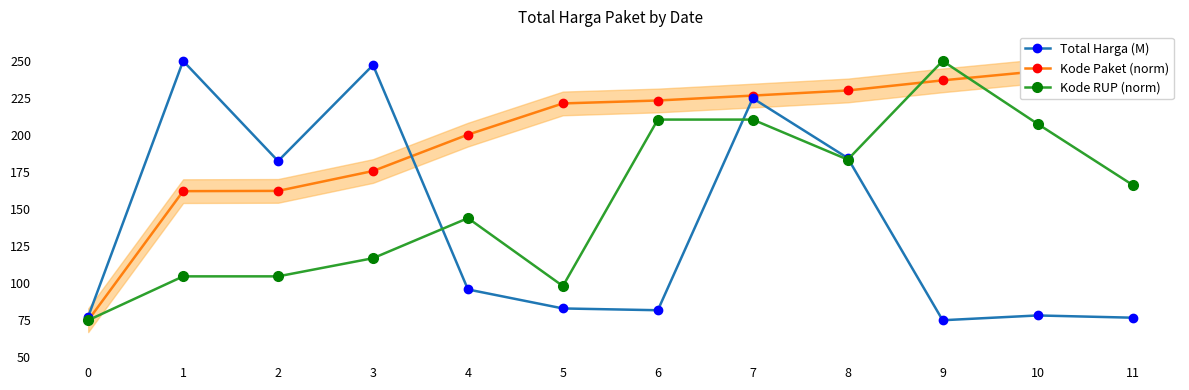

List the series in order of their peak value, highest first.

Total Harga (M), Kode Paket (norm), Kode RUP (norm)